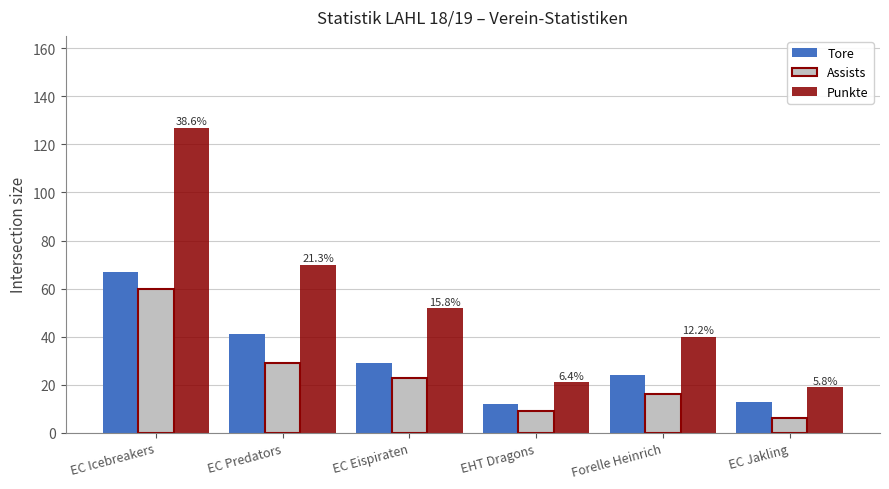

The value of Assists at EC Jakling is 6. True or false?

True